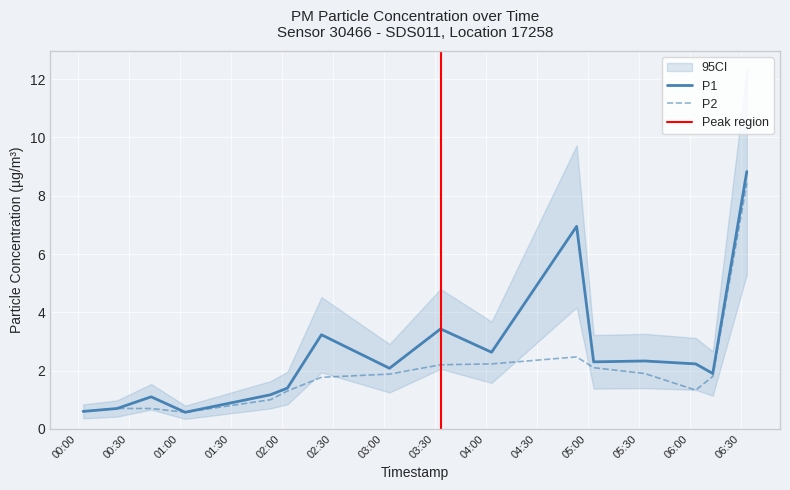

Reading left to right, what are all the values shown in this chart?

P1: 2023-07-28T00:03:02=0.6	2023-07-28T01:03:07=0.6	2023-07-28T02:03:16=1.4	2023-07-28T03:03:20=2.1	2023-07-28T04:03:24=2.6	2023-07-28T05:03:28=2.3	2023-07-28T06:03:33=2.2	2023-07-28T06:33:36=8.8	2023-07-28T06:13:34=1.9	2023-07-28T05:33:31=2.3	2023-07-28T04:53:28=7.0	2023-07-28T03:33:22=3.4	2023-07-28T02:23:17=3.2	2023-07-28T01:53:15=1.2	2023-07-28T00:43:05=1.1	2023-07-28T00:23:03=0.7
P2: 2023-07-28T00:03:02=0.6	2023-07-28T01:03:07=0.6	2023-07-28T02:03:16=1.3	2023-07-28T03:03:20=1.9	2023-07-28T04:03:24=2.2	2023-07-28T05:03:28=2.1	2023-07-28T06:03:33=1.3	2023-07-28T06:33:36=8.4	2023-07-28T06:13:34=1.8	2023-07-28T05:33:31=1.9	2023-07-28T04:53:28=2.5	2023-07-28T03:33:22=2.2	2023-07-28T02:23:17=1.8	2023-07-28T01:53:15=1.0	2023-07-28T00:43:05=0.7	2023-07-28T00:23:03=0.7